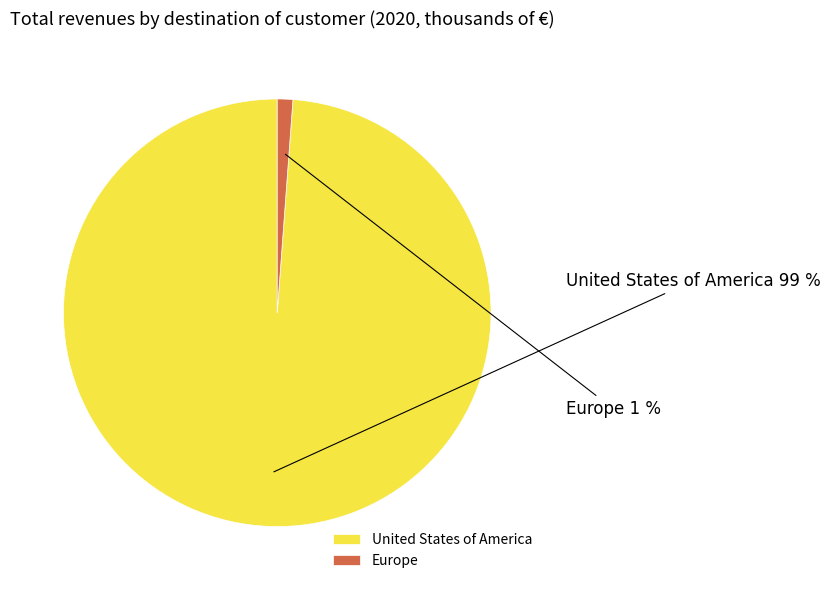

How many segments does this pie chart have?

2